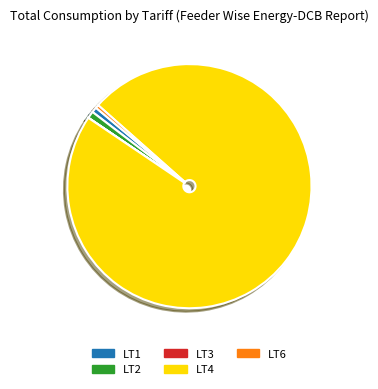

Which slice is the largest?

LT4